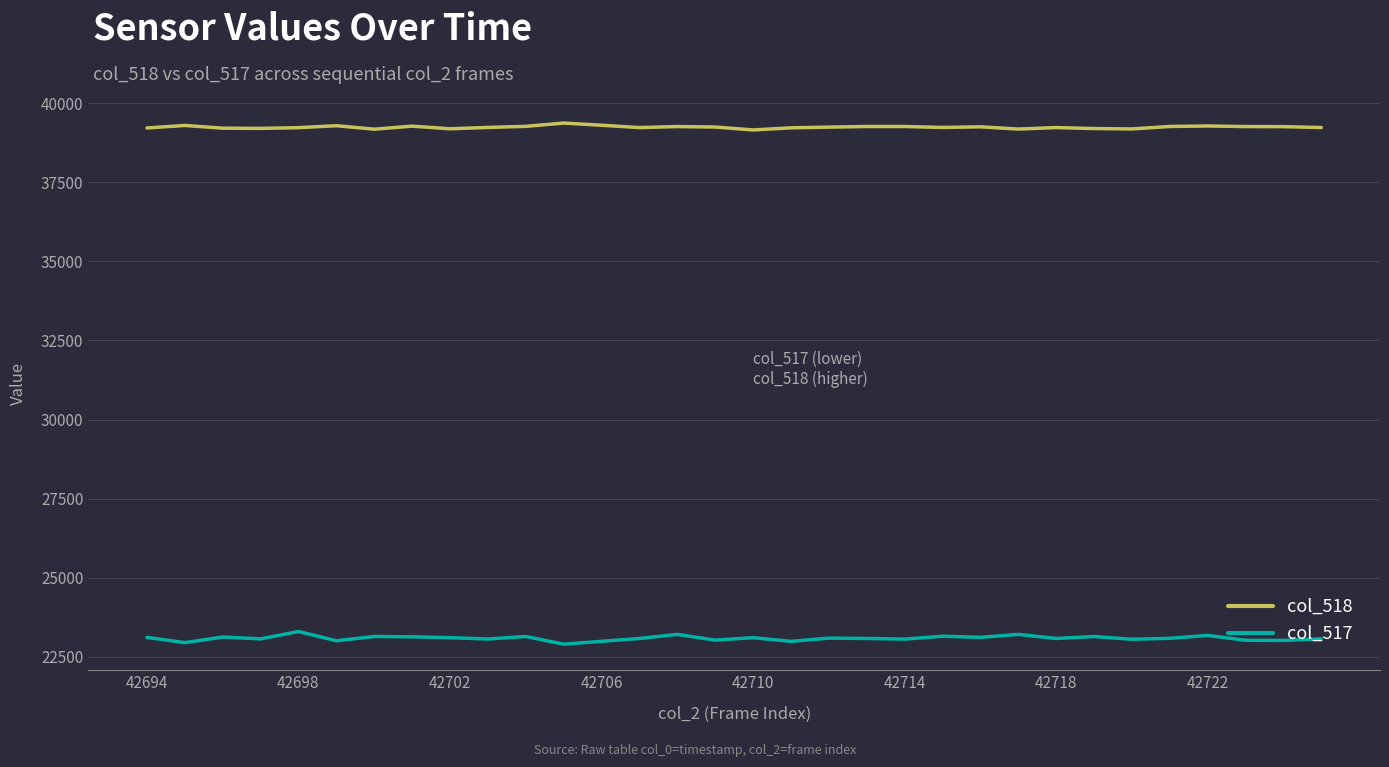

True or false: col_518 and col_517 intersect in this chart.

False